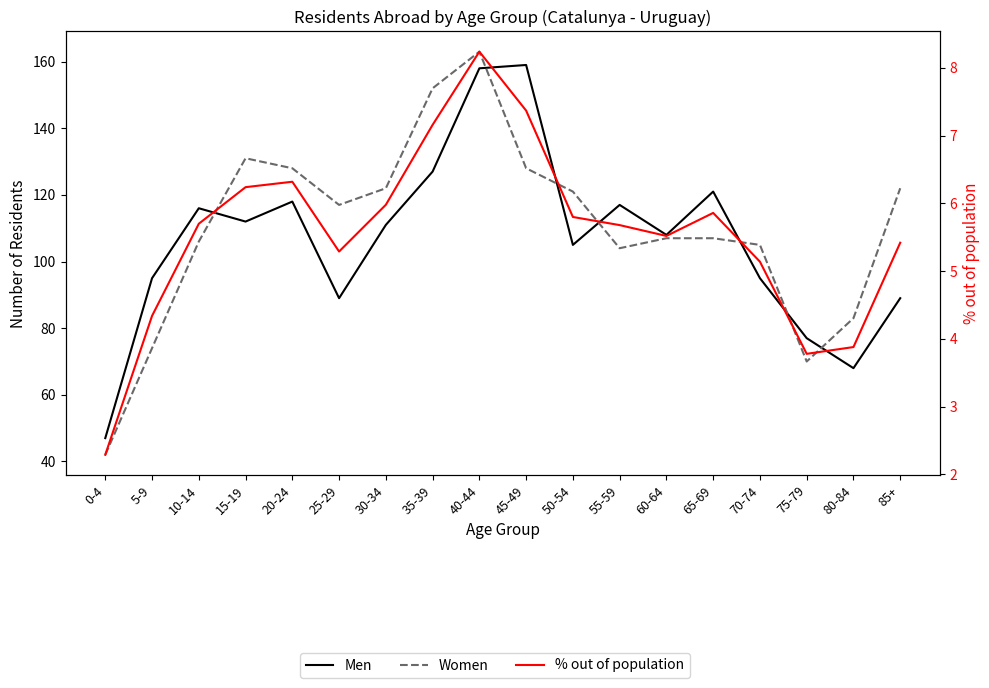

What is the value of the % out of population point at the 13th from the left?

5.5